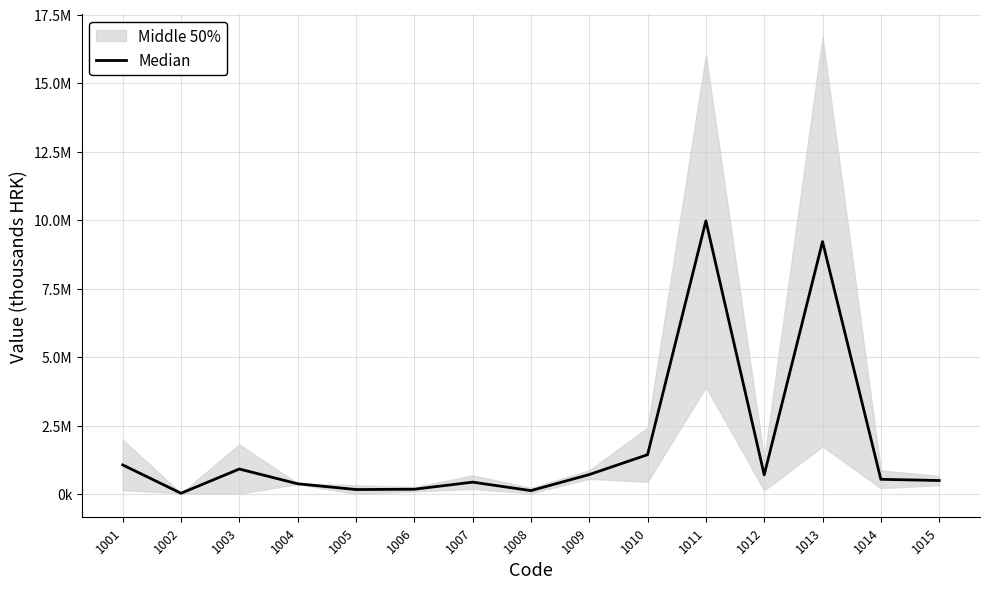

What is the maximum value shown in the chart?

9969532.5